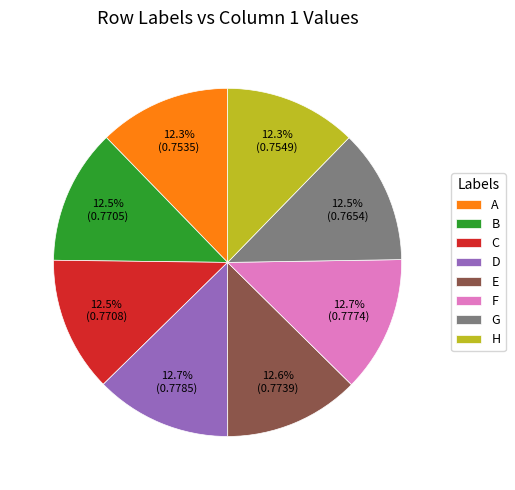

To the nearest percent, what percentage of the pie is H?

12%